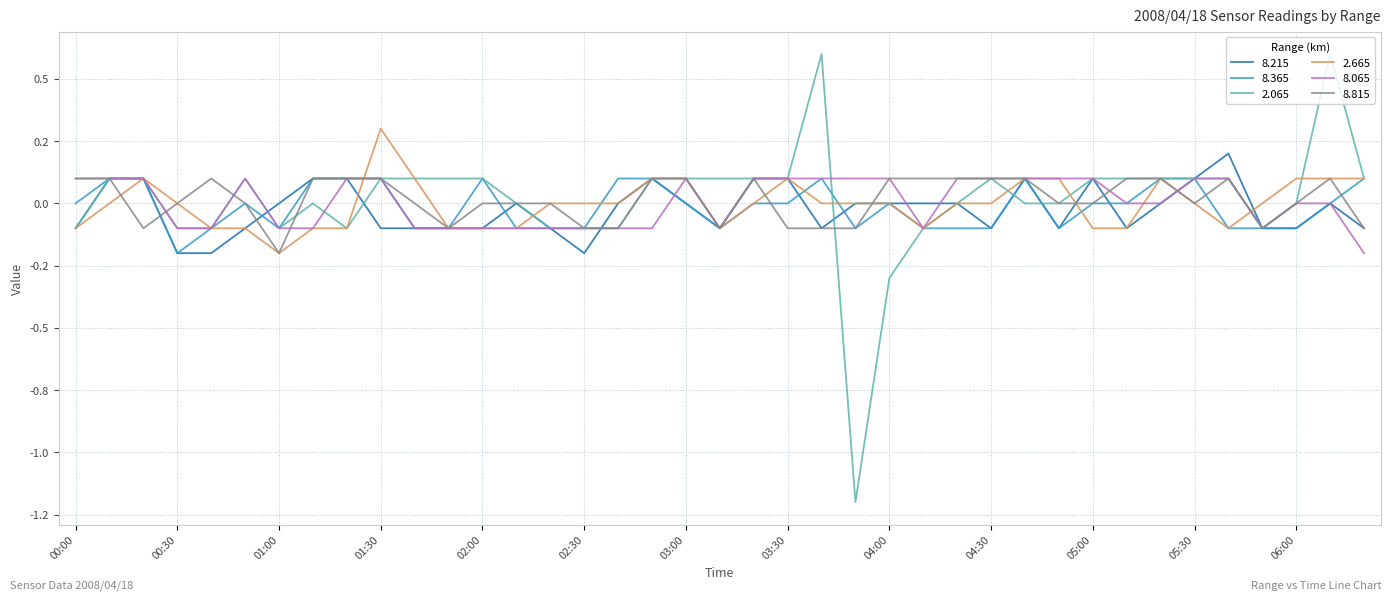

Does the chart have visible grid lines?

Yes